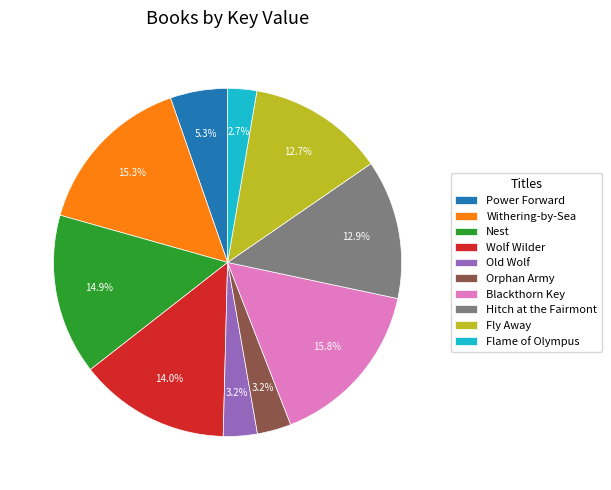

Is the sum of Flame of Olympus and Old Wolf greater than half?

No